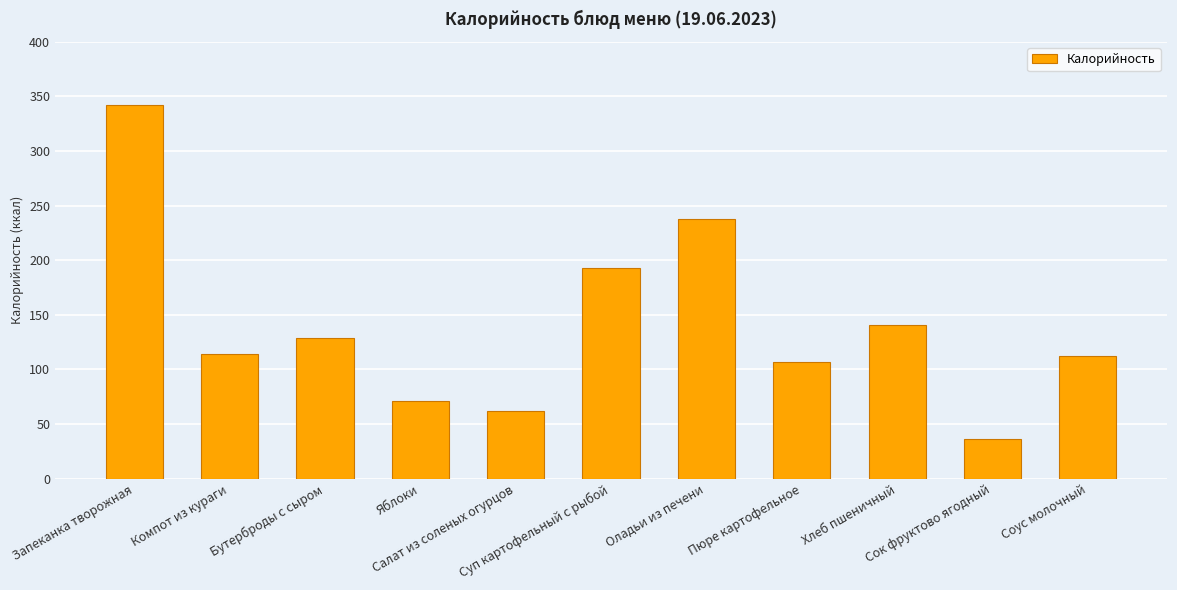

Reading left to right, extract all data points from this chart.

342	114	129	71	62	193	238	107	141	36	112